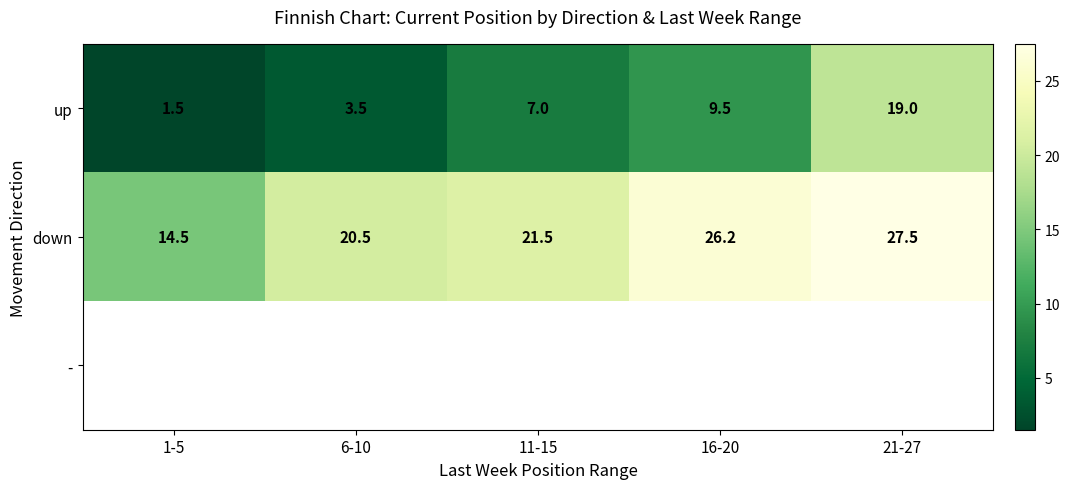

Which category has the highest value in the down series?

21-27